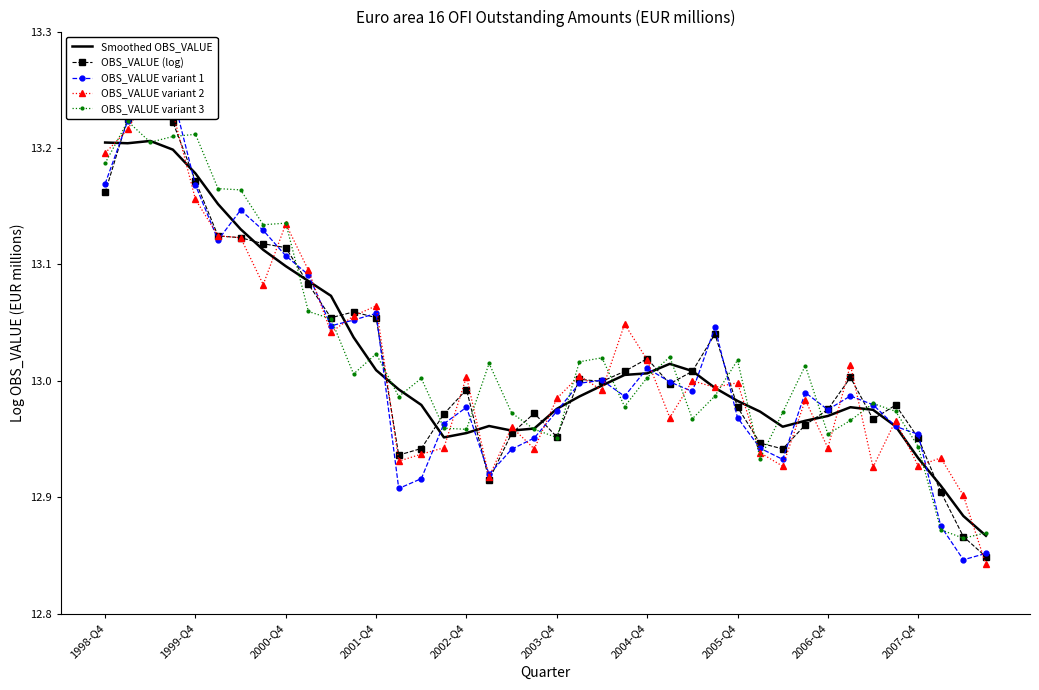

What is the sum of all OBS_VALUE variant 1 values?

520.7